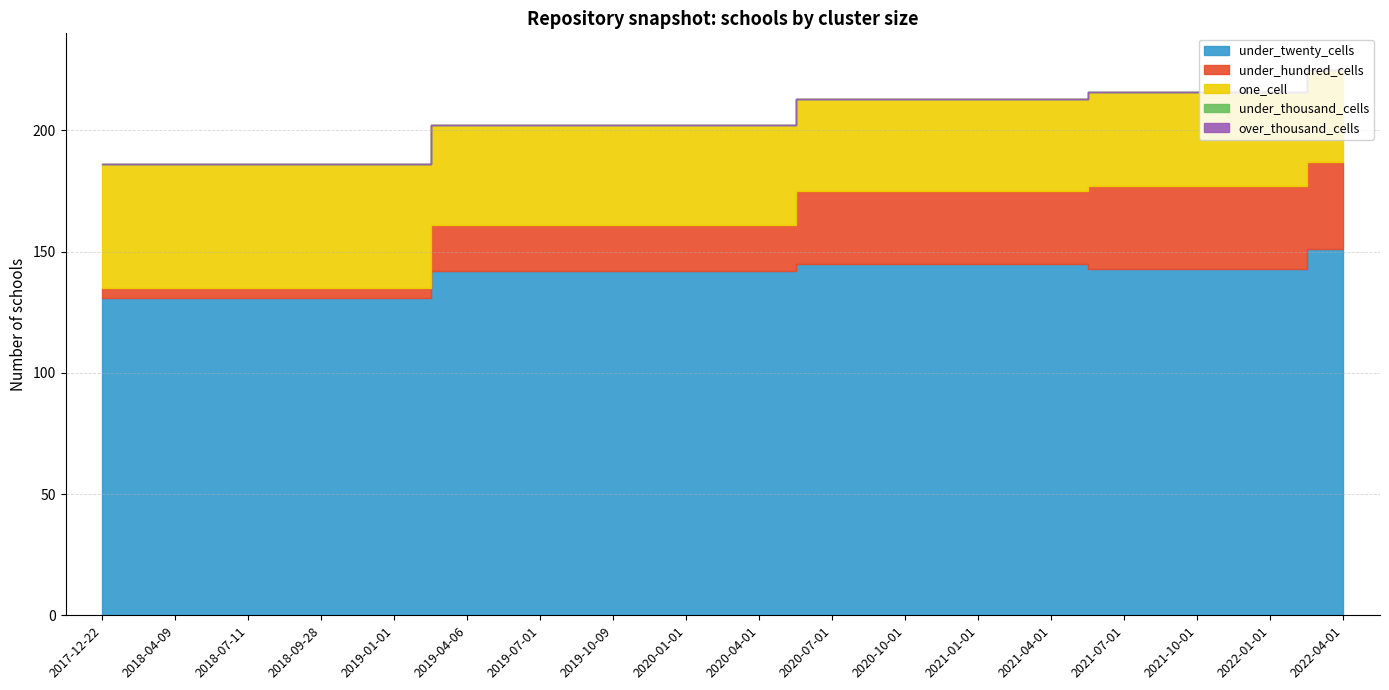

Reading right to left, transcribe all the data shown in this chart.

under_twenty_cells: 2022-04-01=151	2022-01-01=143	2021-10-01=143	2021-07-01=143	2021-04-01=145	2021-01-01=145	2020-10-01=145	2020-07-01=145	2020-04-01=142	2020-01-01=142	2019-10-09=142	2019-07-01=142	2019-04-06=142	2019-01-01=131	2018-09-28=131	2018-07-11=131	2018-04-09=131	2017-12-22=131
under_hundred_cells: 2022-04-01=36	2022-01-01=34	2021-10-01=34	2021-07-01=34	2021-04-01=30	2021-01-01=30	2020-10-01=30	2020-07-01=30	2020-04-01=19	2020-01-01=19	2019-10-09=19	2019-07-01=19	2019-04-06=19	2019-01-01=4	2018-09-28=4	2018-07-11=4	2018-04-09=4	2017-12-22=4
one_cell: 2022-04-01=38	2022-01-01=39	2021-10-01=39	2021-07-01=39	2021-04-01=38	2021-01-01=38	2020-10-01=38	2020-07-01=38	2020-04-01=41	2020-01-01=41	2019-10-09=41	2019-07-01=41	2019-04-06=41	2019-01-01=51	2018-09-28=51	2018-07-11=51	2018-04-09=51	2017-12-22=51
under_thousand_cells: 2022-04-01=0	2022-01-01=0	2021-10-01=0	2021-07-01=0	2021-04-01=0	2021-01-01=0	2020-10-01=0	2020-07-01=0	2020-04-01=0	2020-01-01=0	2019-10-09=0	2019-07-01=0	2019-04-06=0	2019-01-01=0	2018-09-28=0	2018-07-11=0	2018-04-09=0	2017-12-22=0
over_thousand_cells: 2022-04-01=0	2022-01-01=0	2021-10-01=0	2021-07-01=0	2021-04-01=0	2021-01-01=0	2020-10-01=0	2020-07-01=0	2020-04-01=0	2020-01-01=0	2019-10-09=0	2019-07-01=0	2019-04-06=0	2019-01-01=0	2018-09-28=0	2018-07-11=0	2018-04-09=0	2017-12-22=0